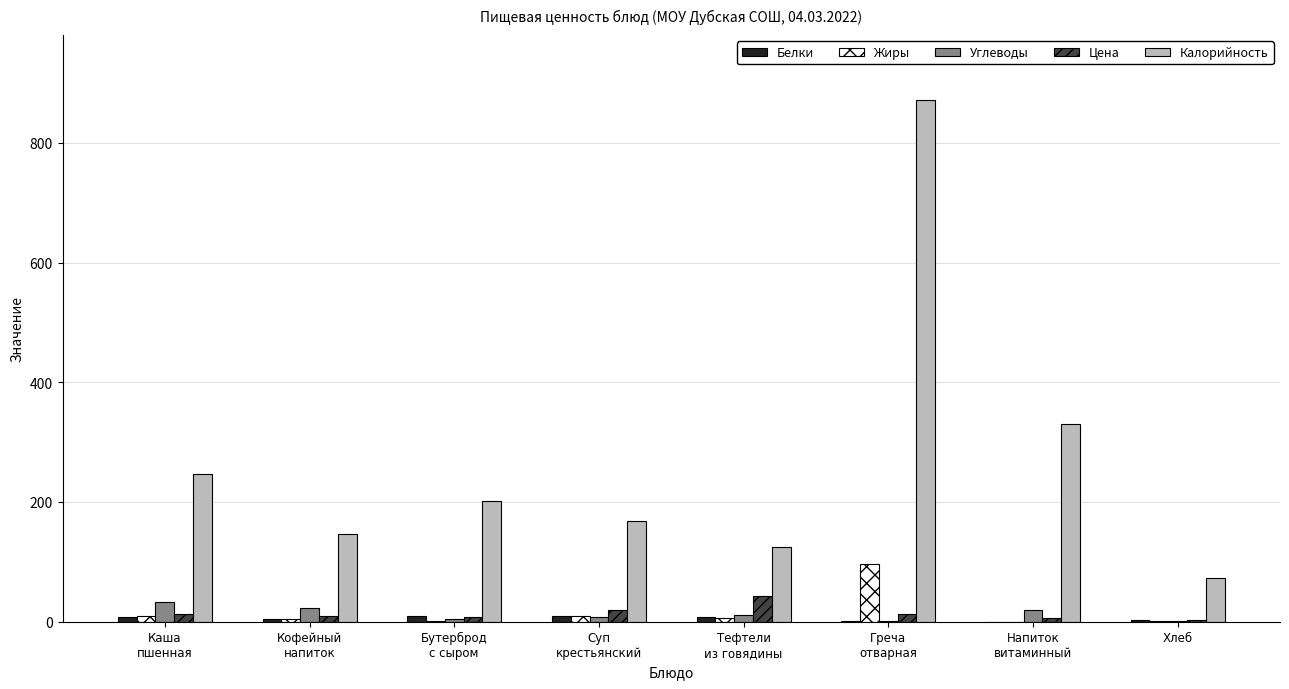

The Цена series shows 12.8 at Каша
пшенная. True or false?

True